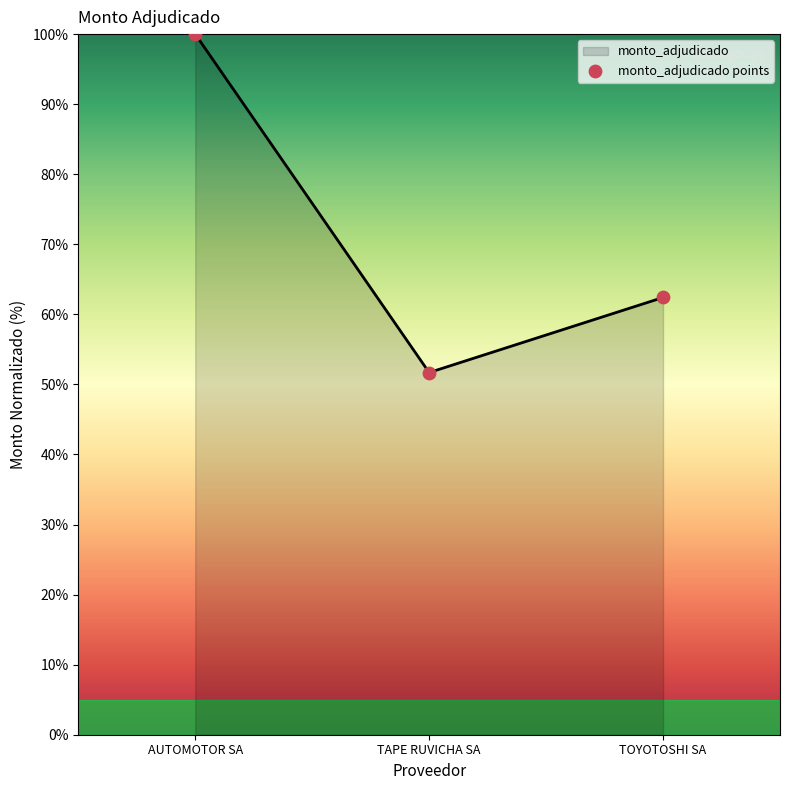

Between AUTOMOTOR SA and TOYOTOSHI SA, which is larger?

AUTOMOTOR SA